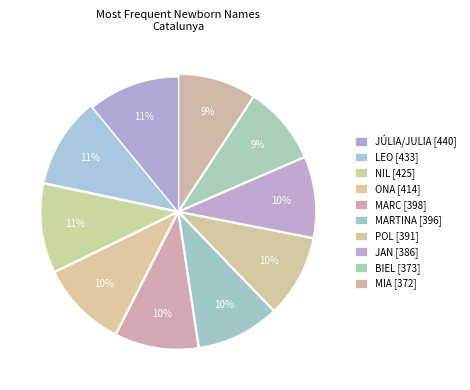

Which has a higher value, NIL [425] or MARC [398]?

NIL [425]